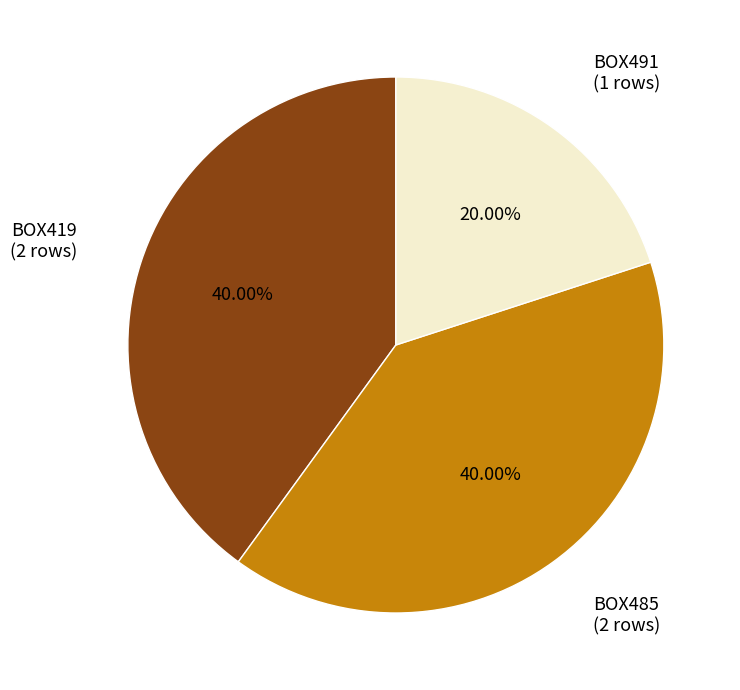

What is the total percentage of BOX485 and BOX419?

80.0%